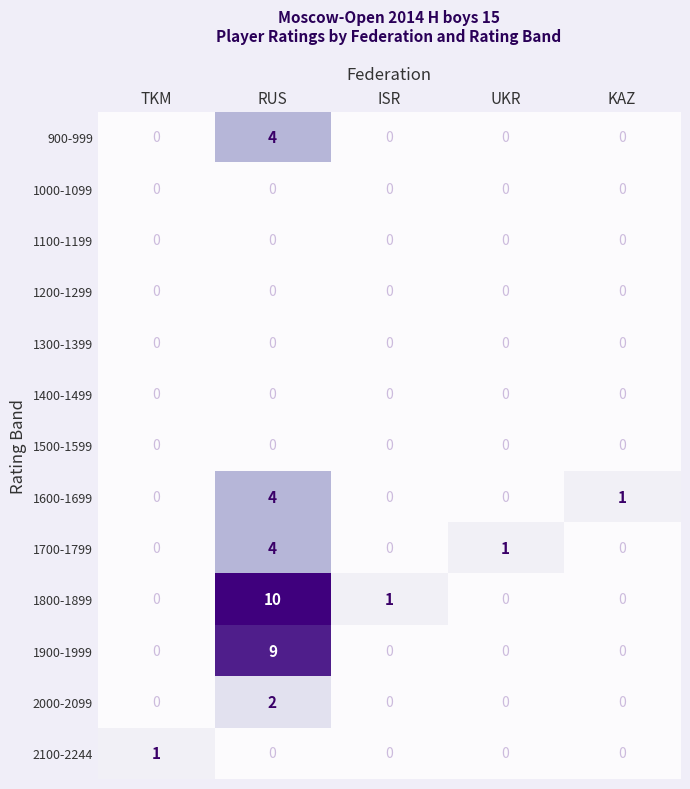

The value of 1800-1899 at KAZ is 0. True or false?

True